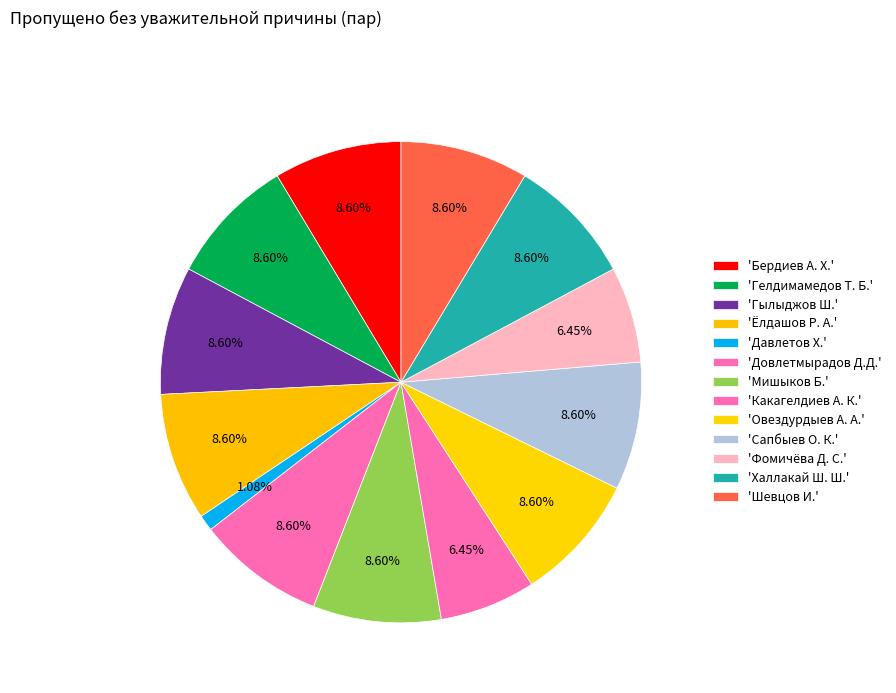

Does any single category account for the majority?

No